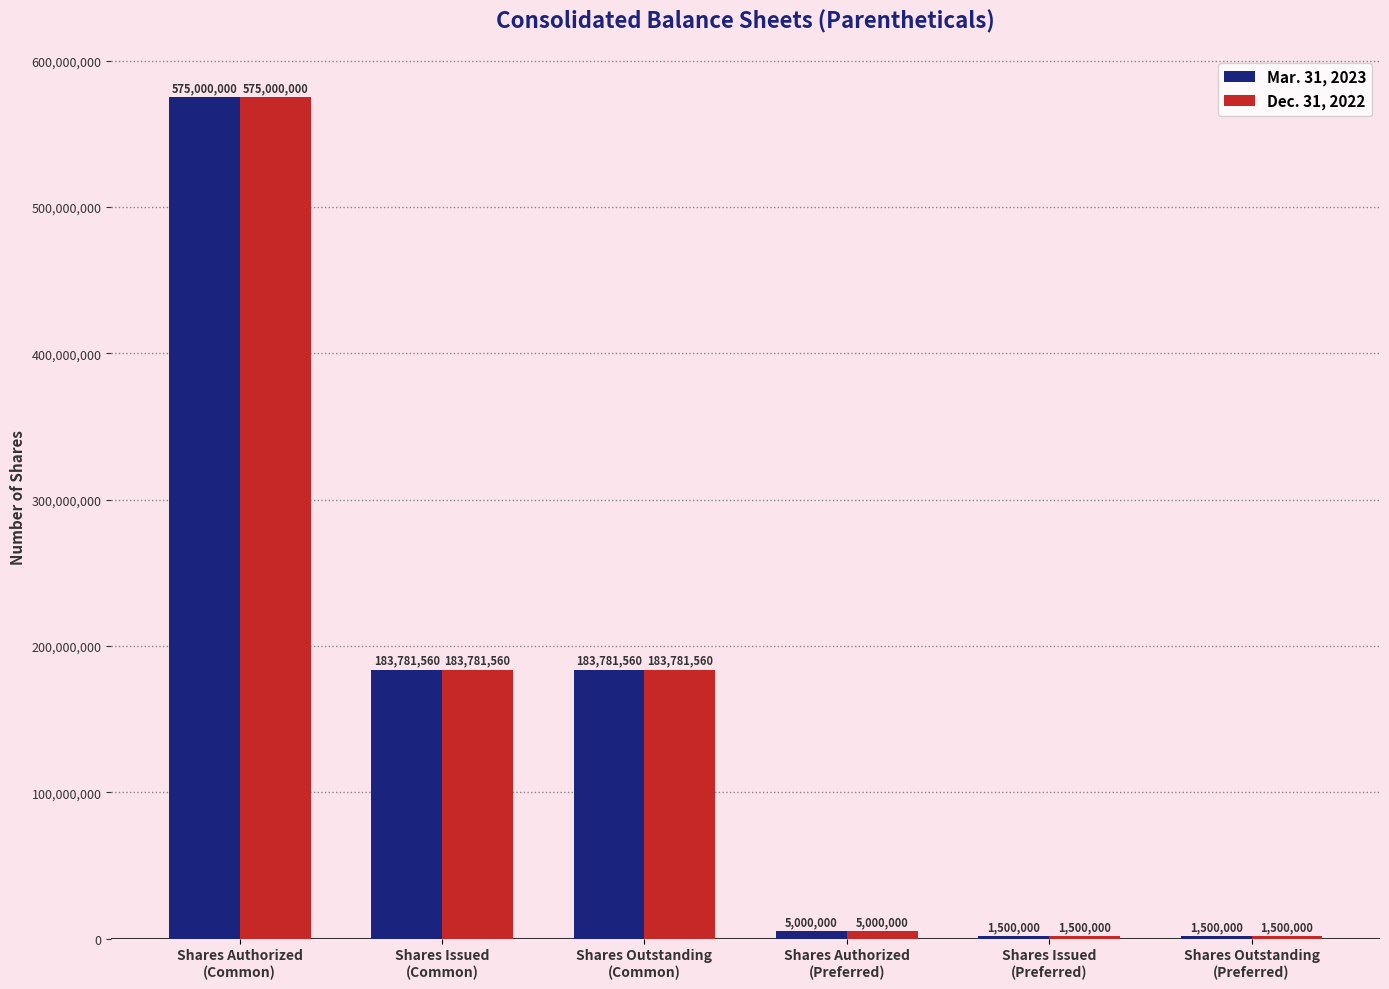

How many categories are shown in the chart?

6